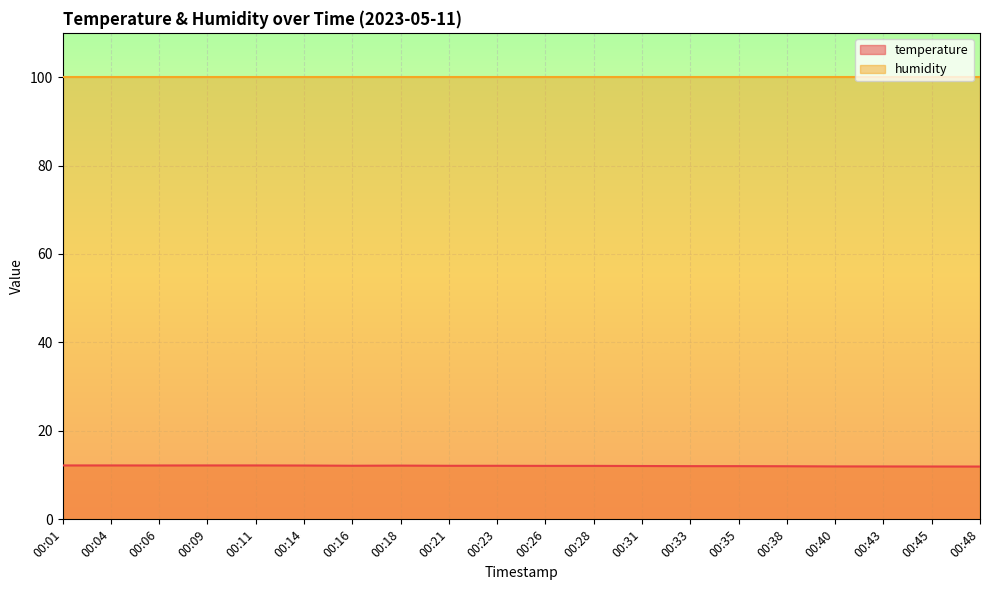

What is the value of the 3rd point from the left?

12.2